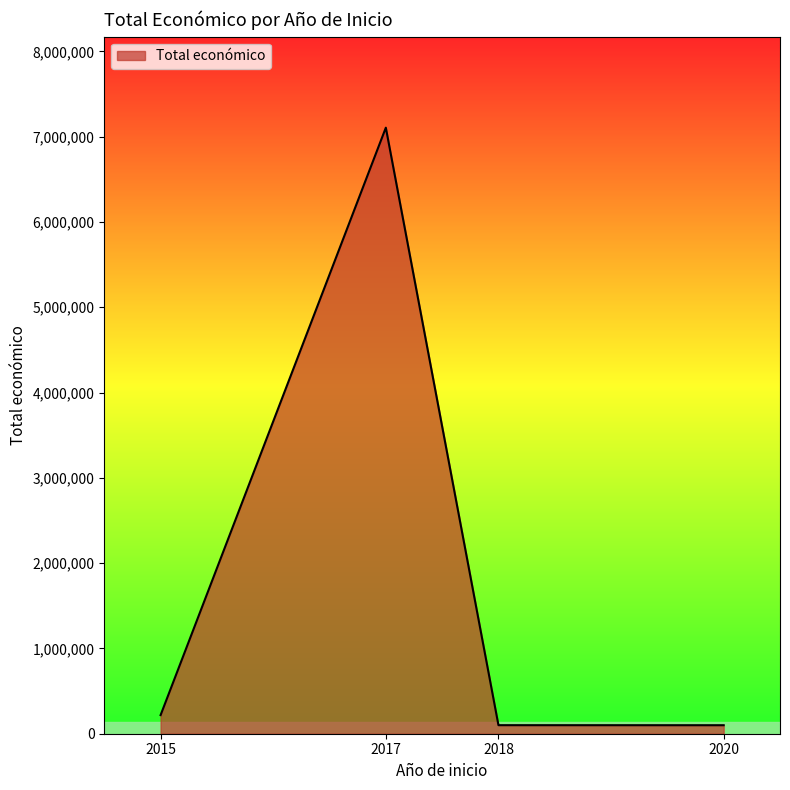

Count the number of categories in the chart.

4